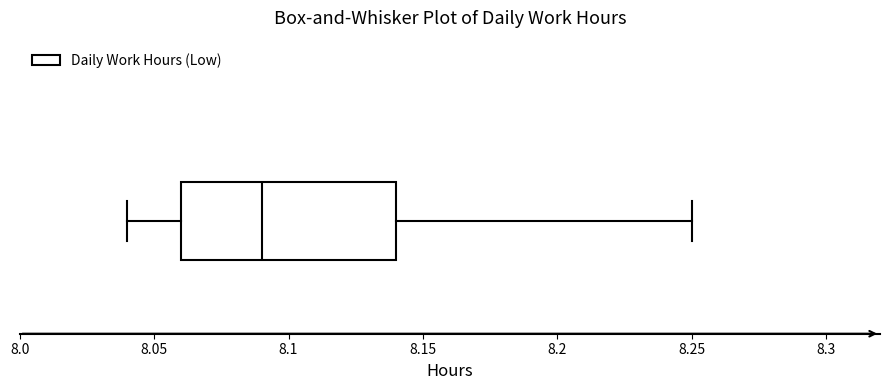

Where is the right edge of the box on the x-axis? The values are not printed on the chart, so give them approximately, as read against the axis.

8.14